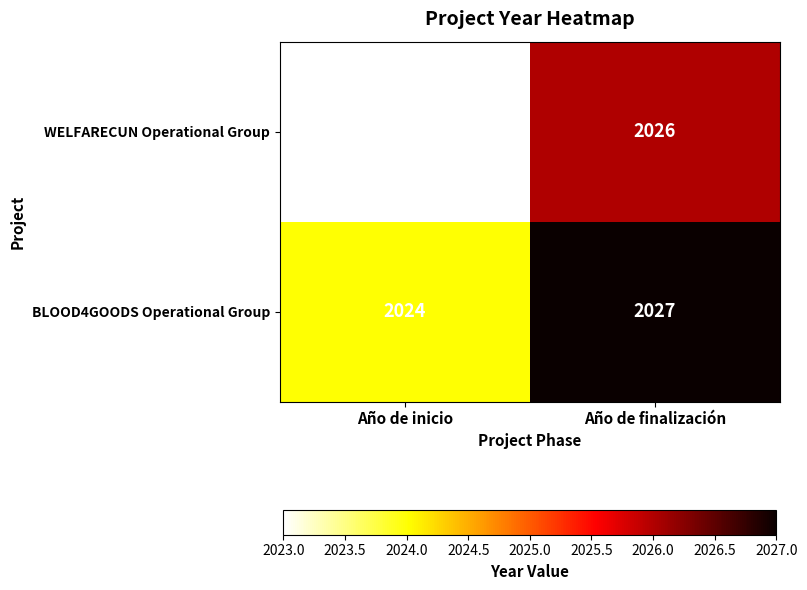

Is it true that BLOOD4GOODS Operational Group equals 1341 at Año de inicio?

False